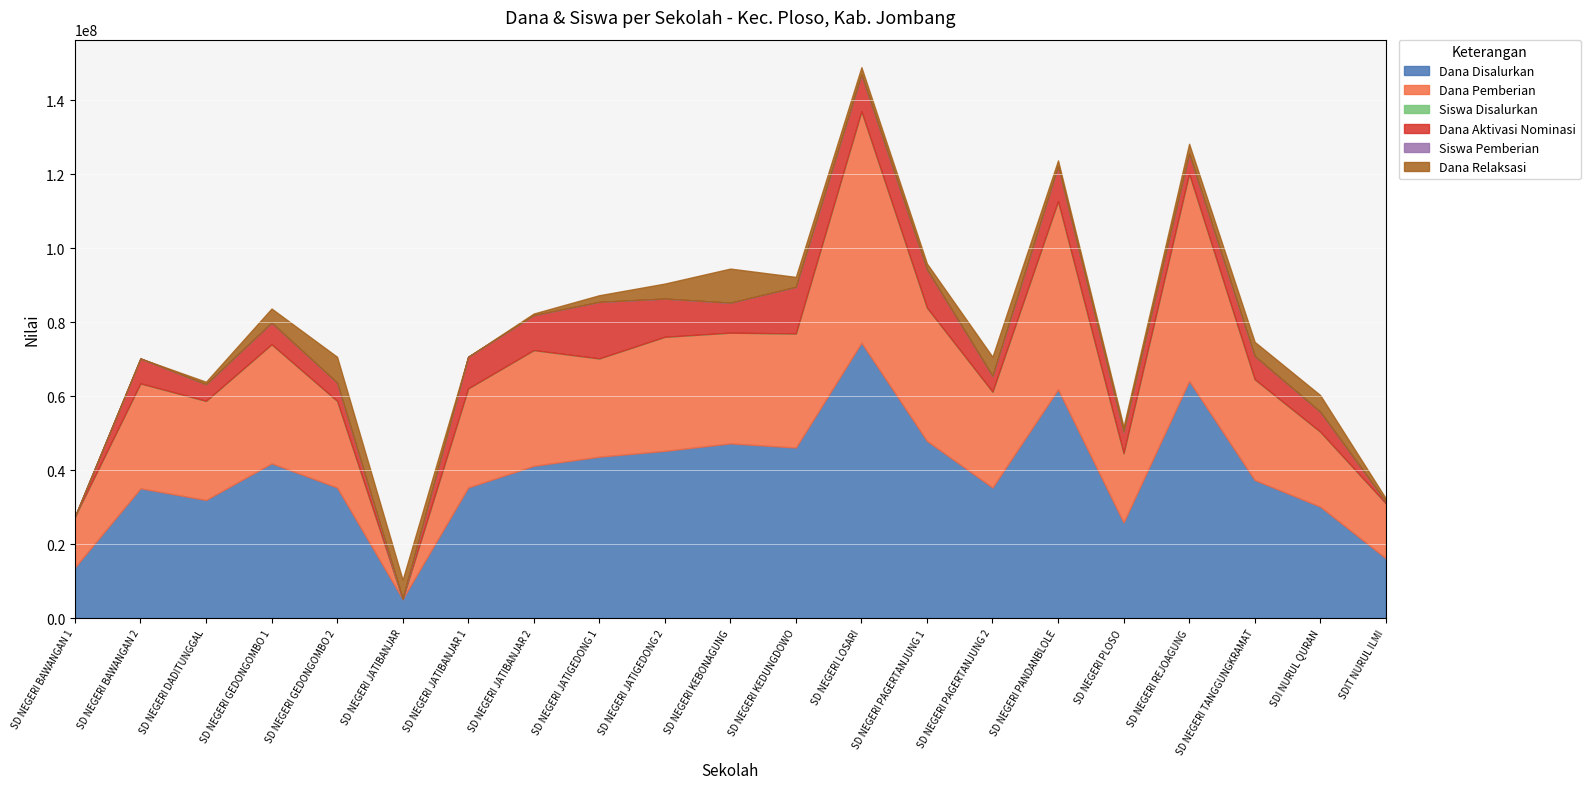

Which series has the widest spread of values?

Dana Disalurkan